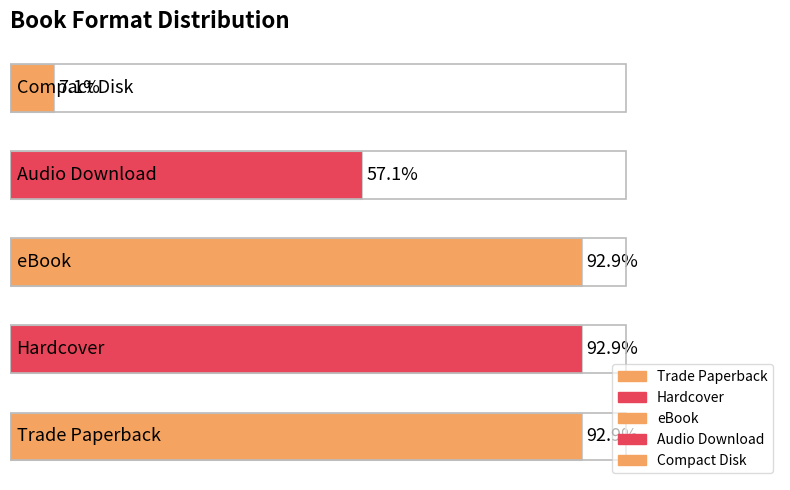

Are the bars horizontal?

Yes